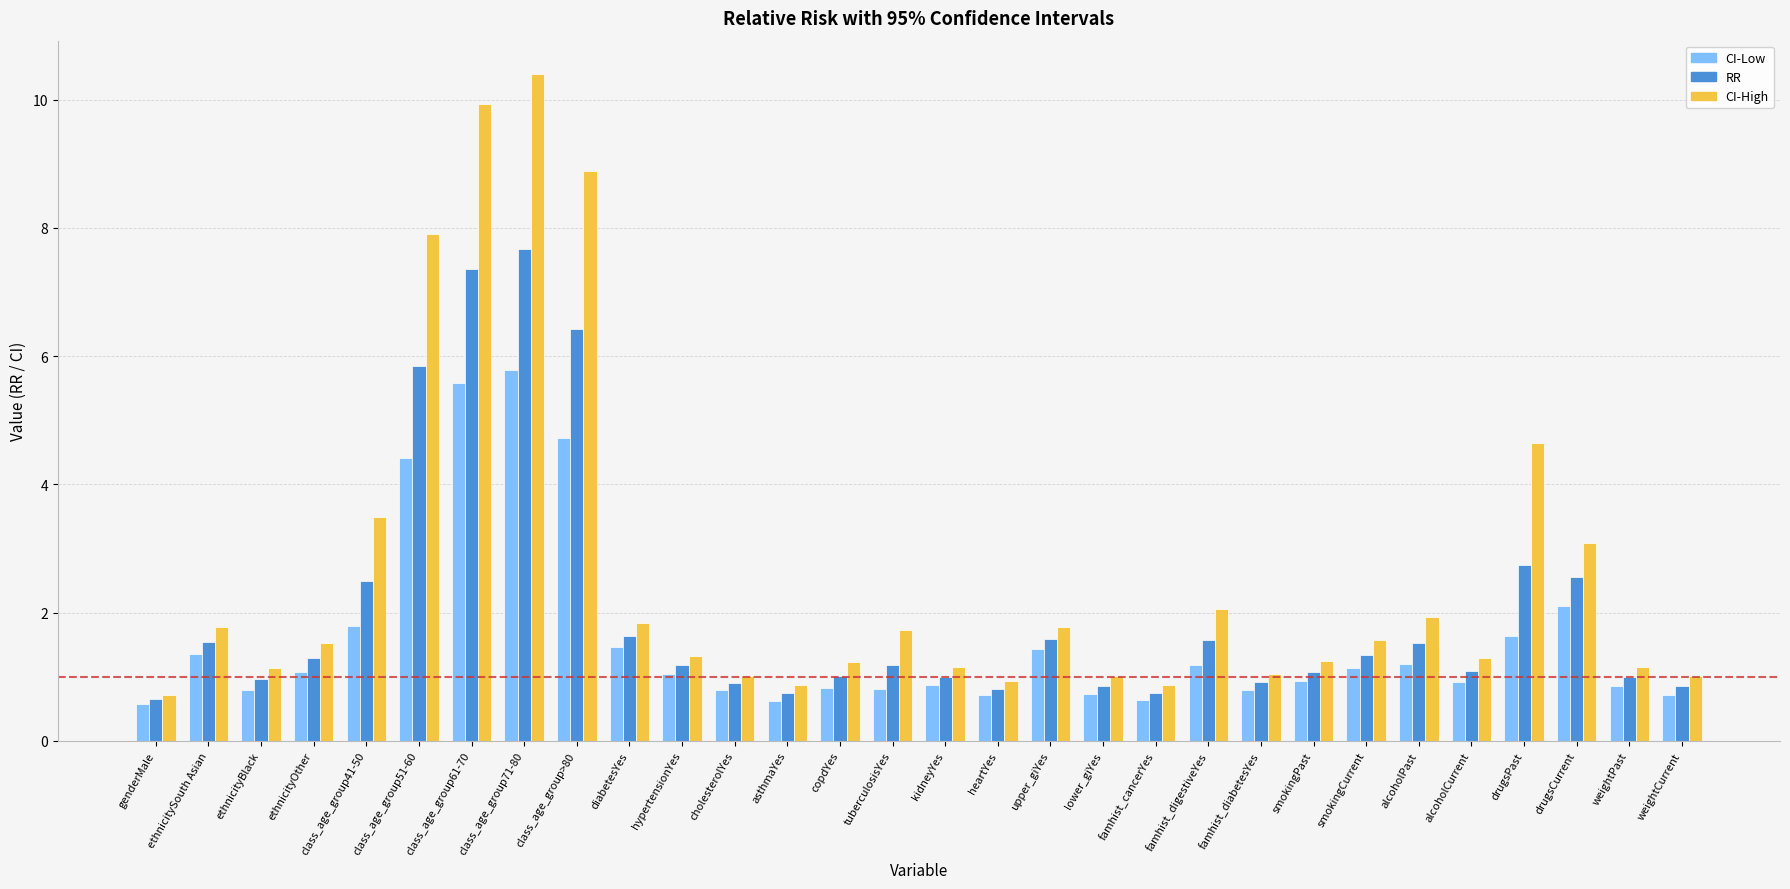

Which series has the largest range (max minus min)?

CI-High